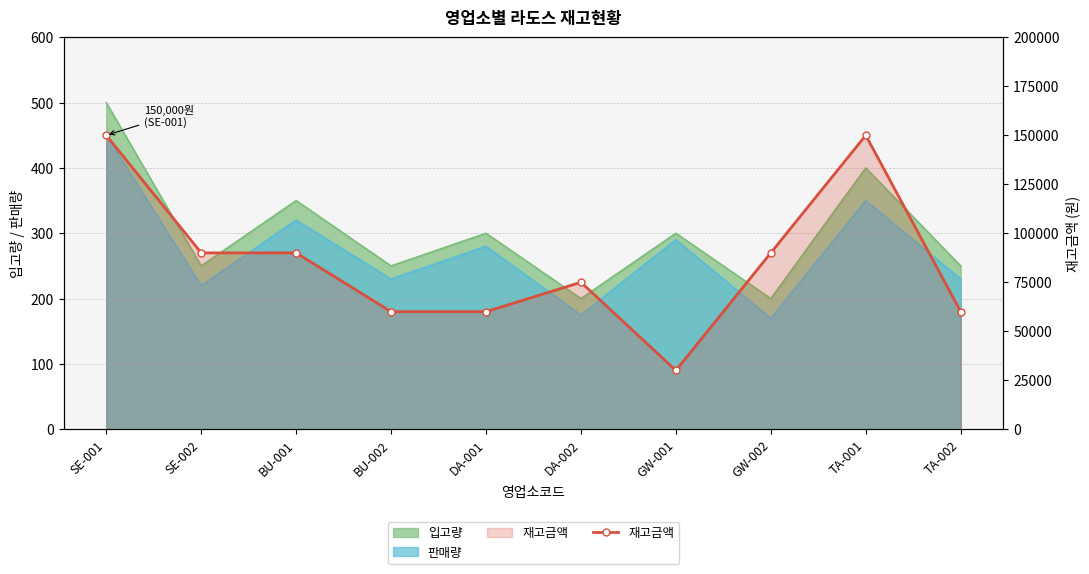

What is the difference between the second highest and minimum values?

120000